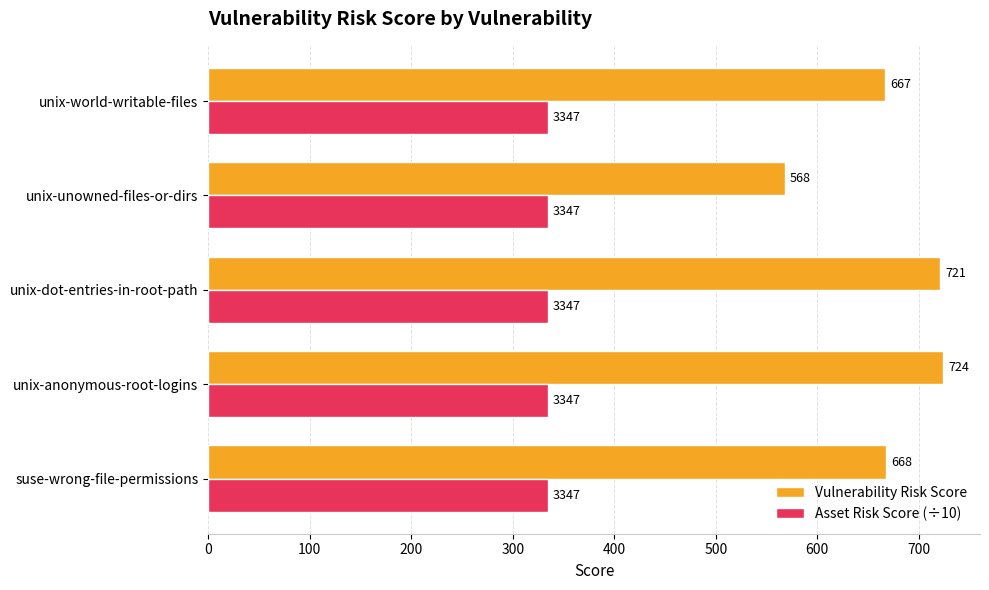

Which series has the largest total across all categories?

Vulnerability Risk Score